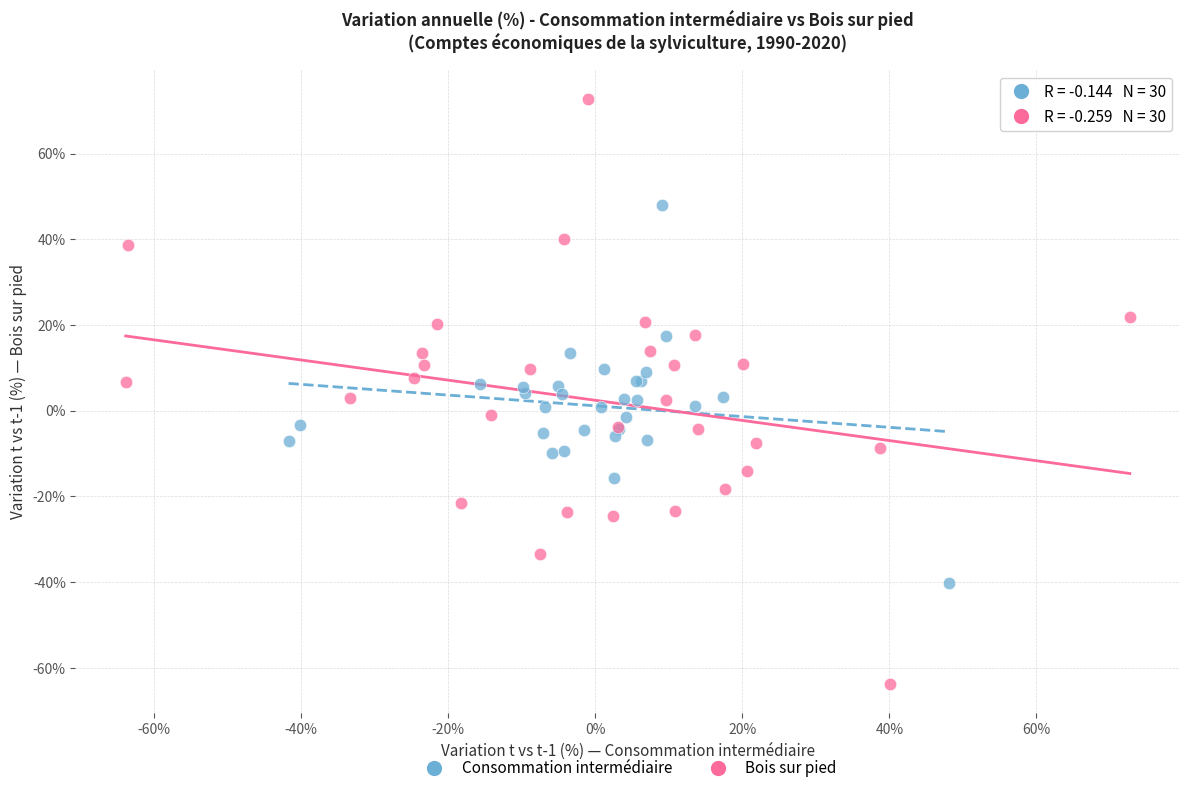

Which series contains the lowest Y value?

Bois sur pied